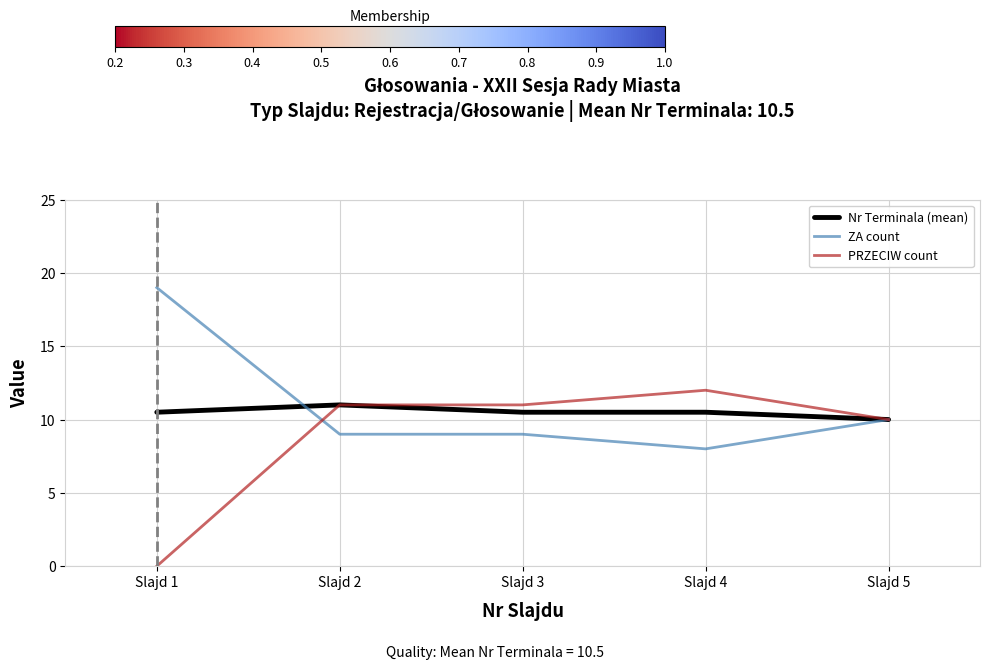

What are all the series names shown in the legend?

Nr Terminala (mean), ZA count, PRZECIW count